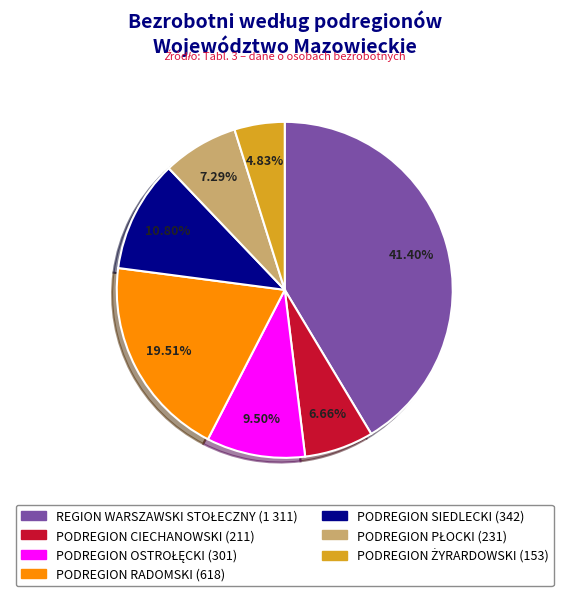

How many segments does this pie chart have?

7